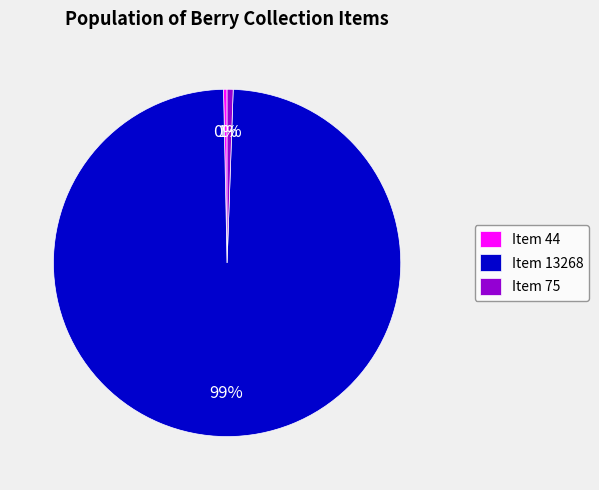

How many slices are in this pie chart?

3